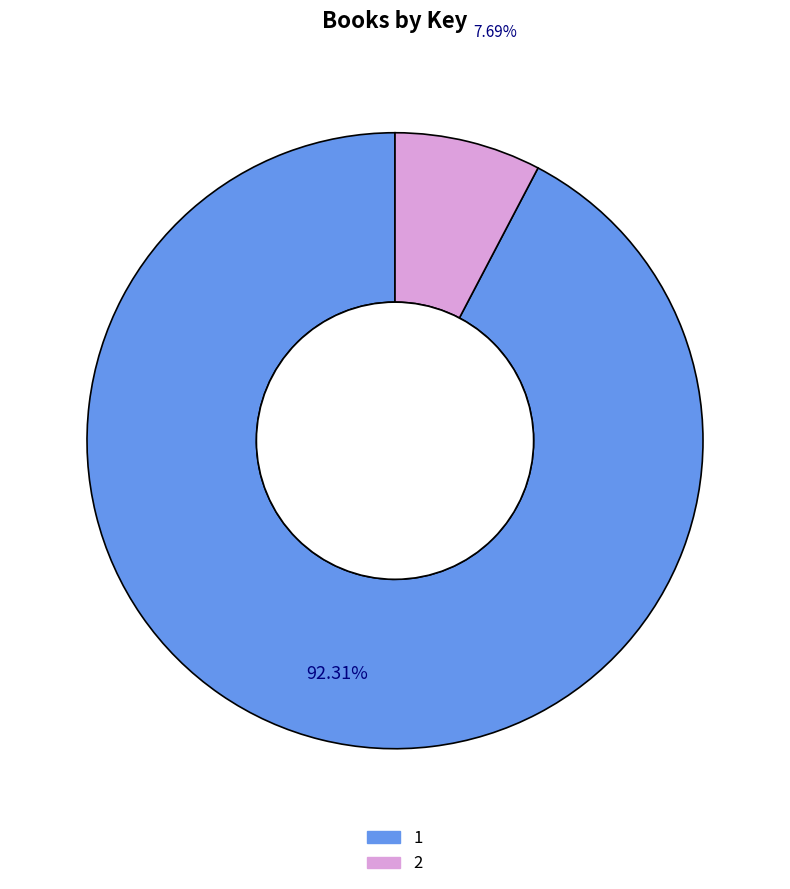

Do 1 and 2 together represent more than half of the pie?

Yes